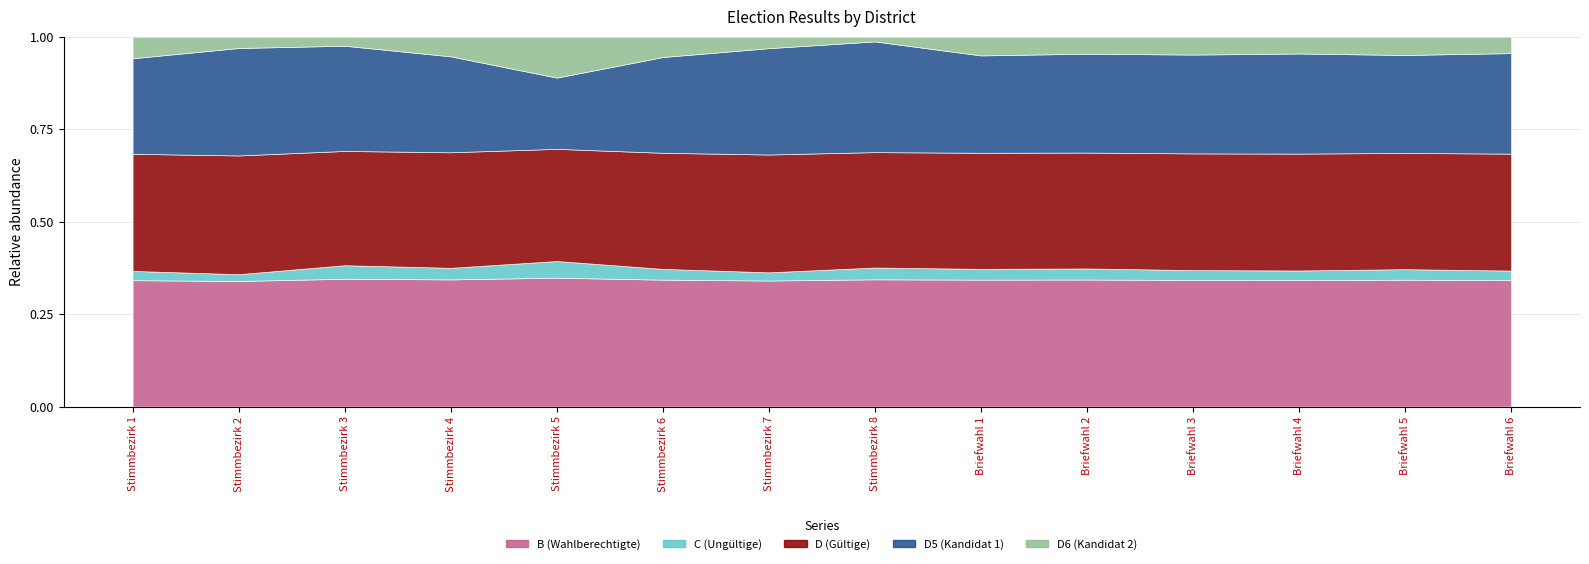

Is the value of B at Briefwahl 3 greater than the value of C at Briefwahl 1?

Yes